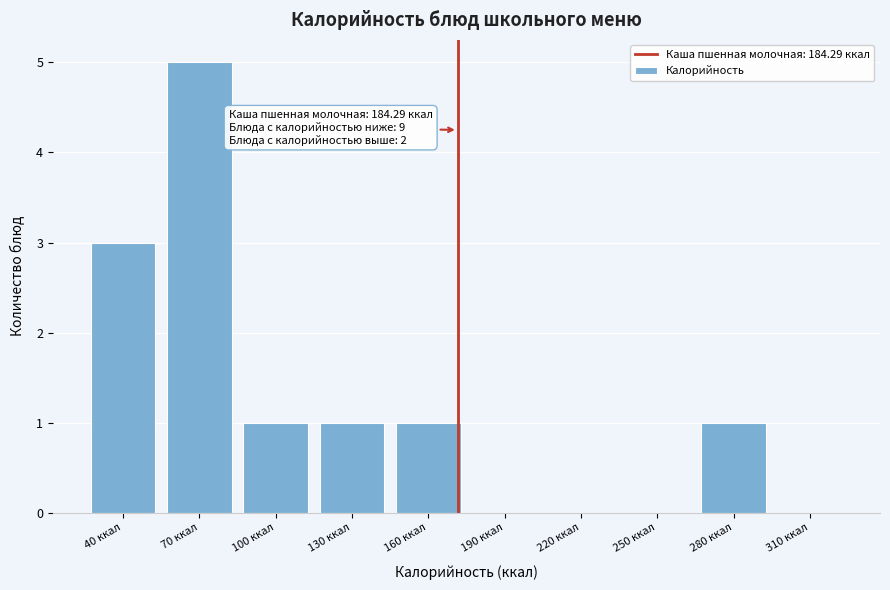

Reading right to left, what are all the values shown in this chart?

310 ккал=0	280 ккал=1	250 ккал=0	220 ккал=0	190 ккал=0	160 ккал=1	130 ккал=1	100 ккал=1	70 ккал=5	40 ккал=3